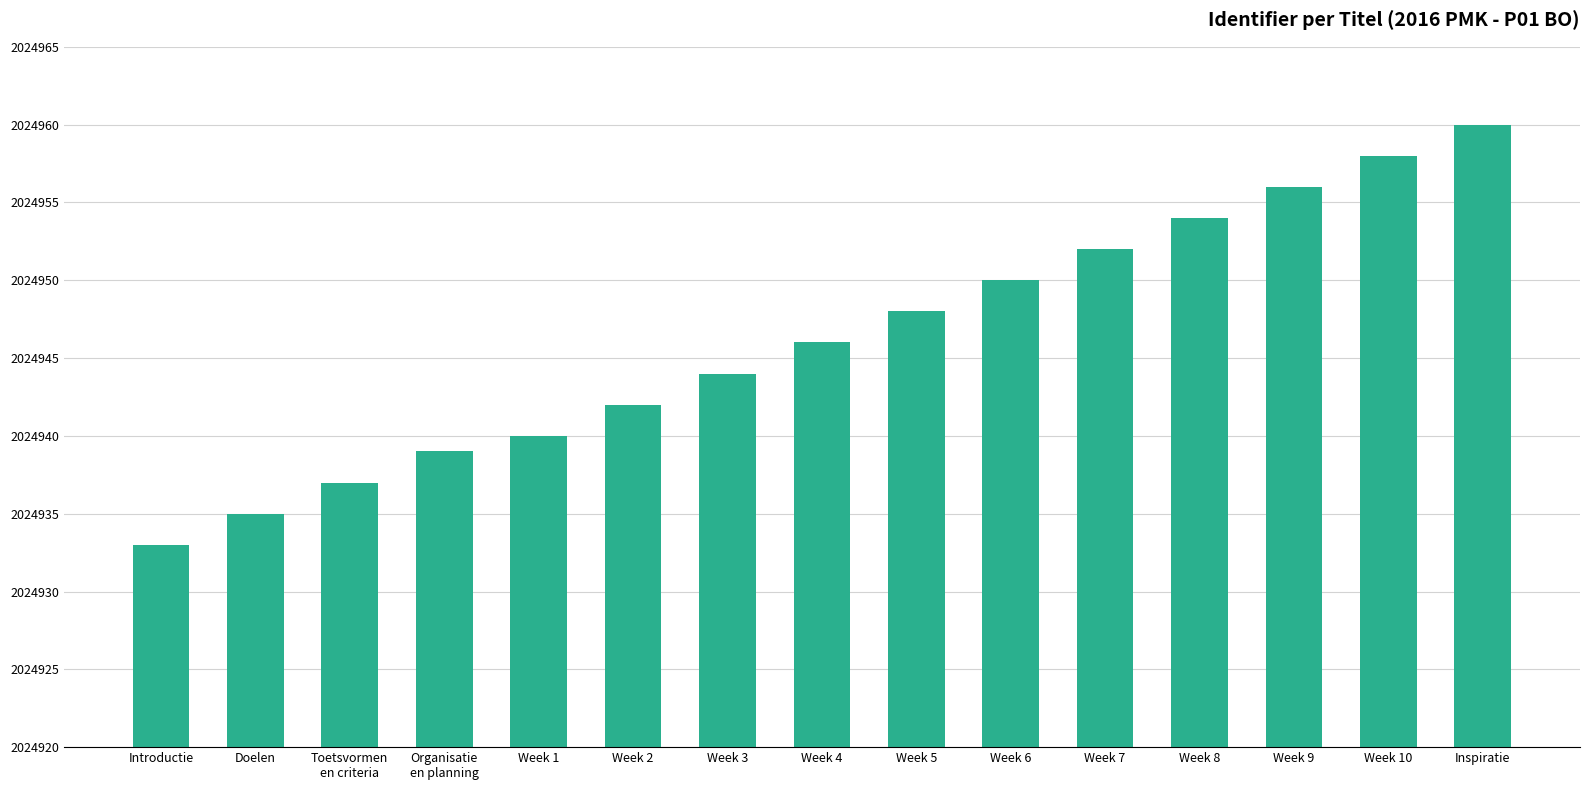

How many bars are there in total?

15